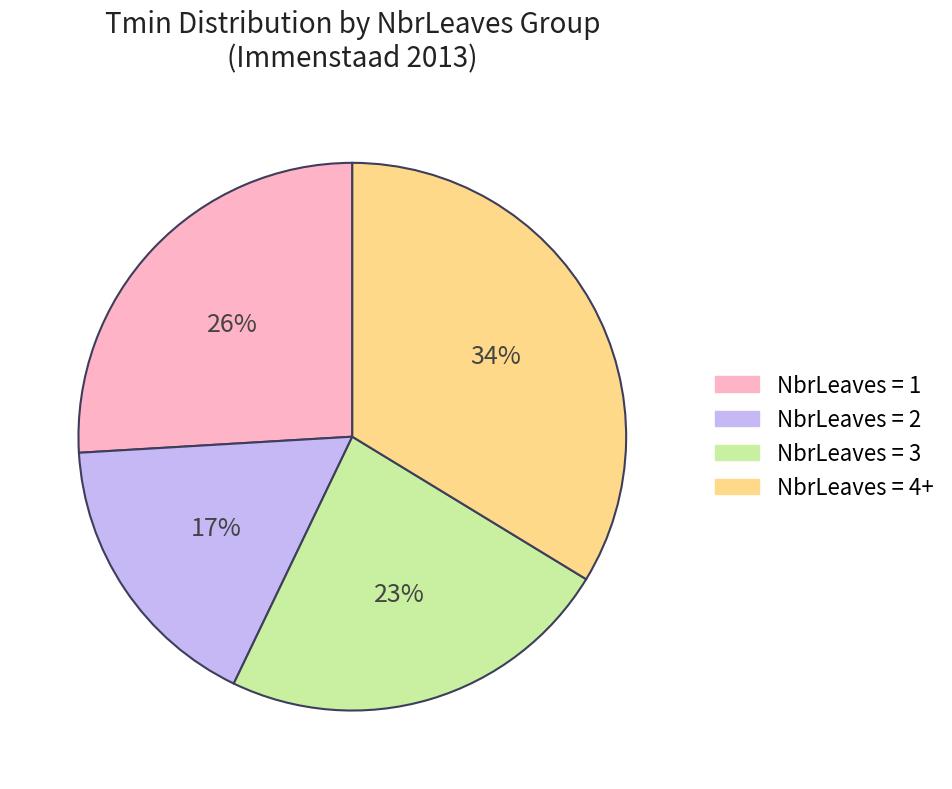

To the nearest percent, what is the difference between the largest and smallest slice percentages?

17%